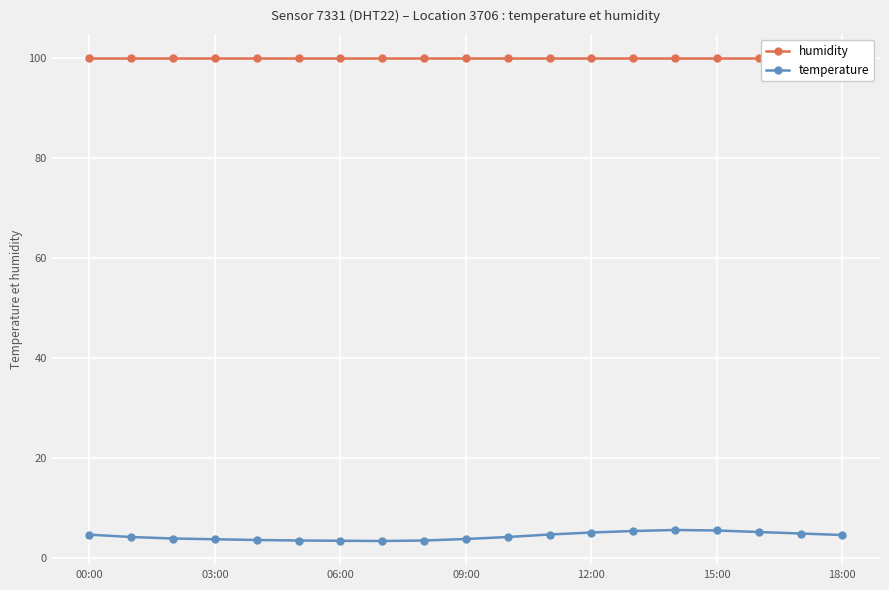

At how many categories does at least one series exceed 84?

19